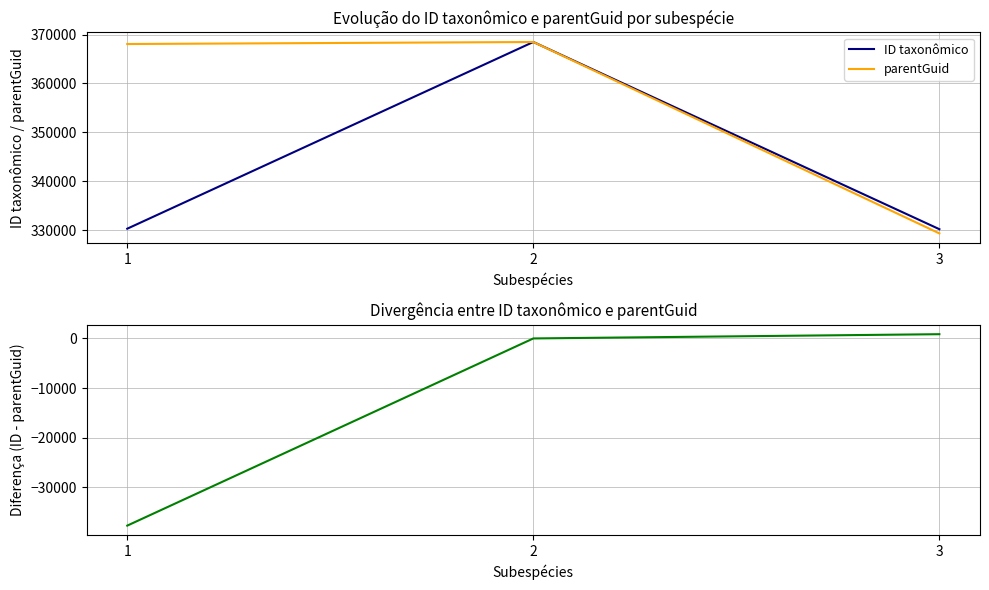

Which has a higher value, 3 or 2?

2